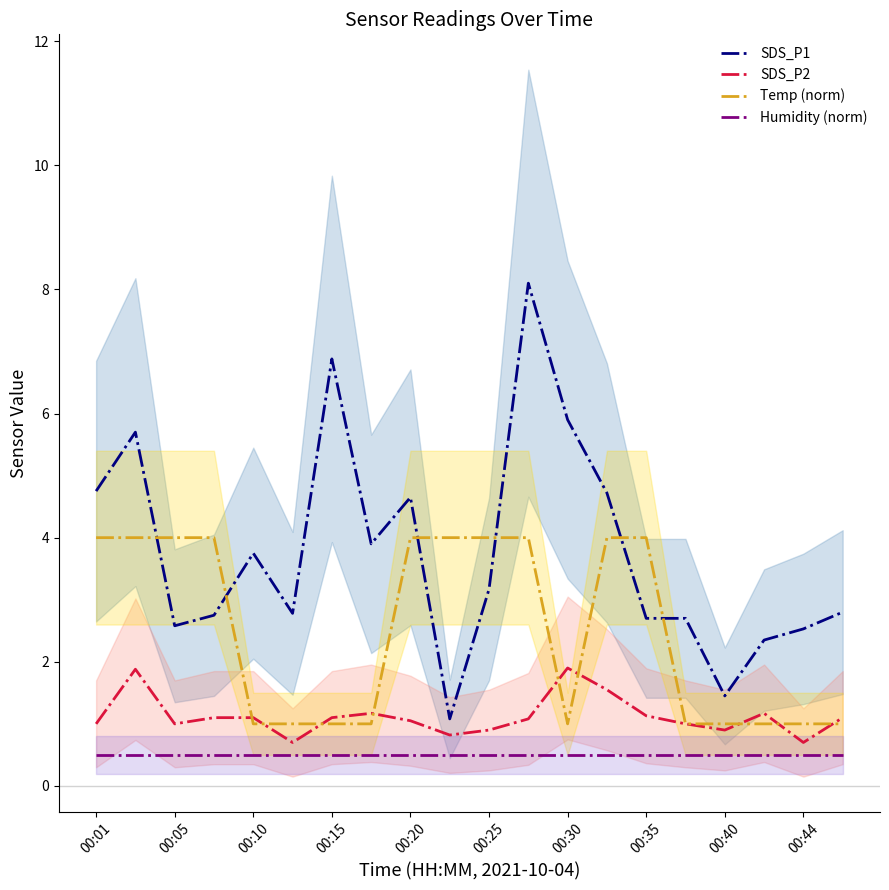

What is the minimum value for SDS_P2?

0.7